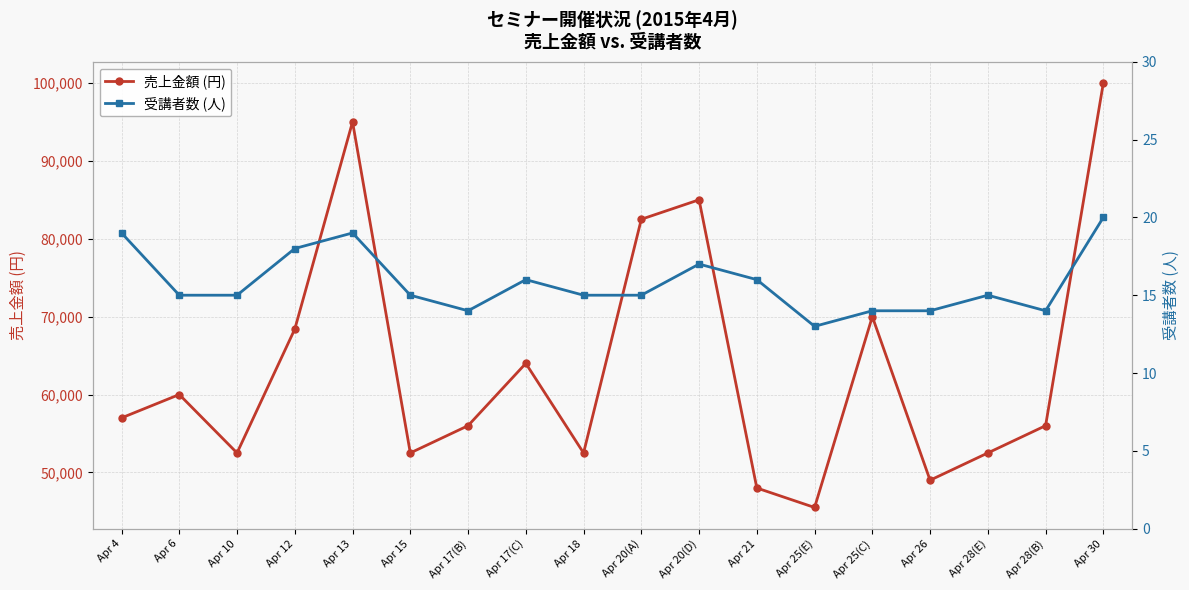

The value of 売上金額 (円) at Apr 12 is 68400. True or false?

True